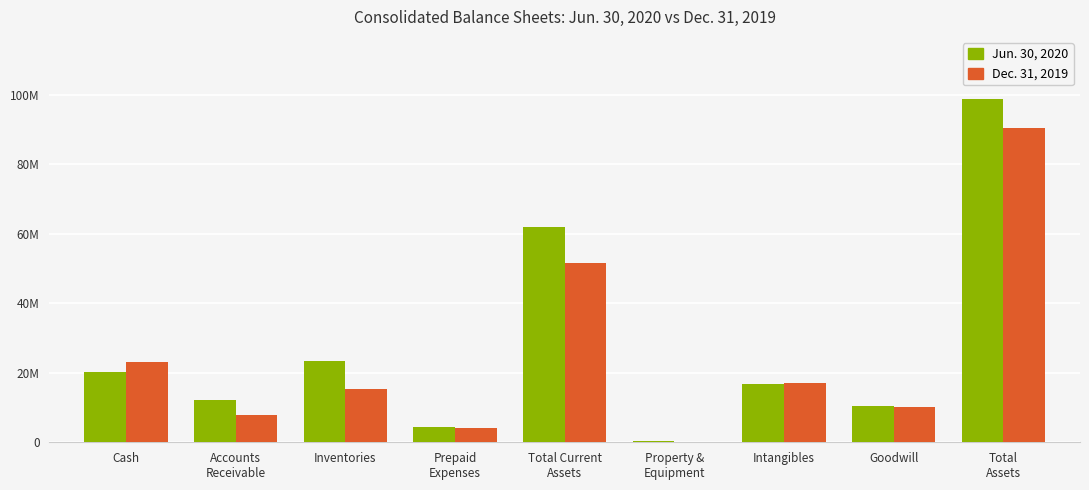

Are the bars grouped side by side (vs. stacked)?

Yes